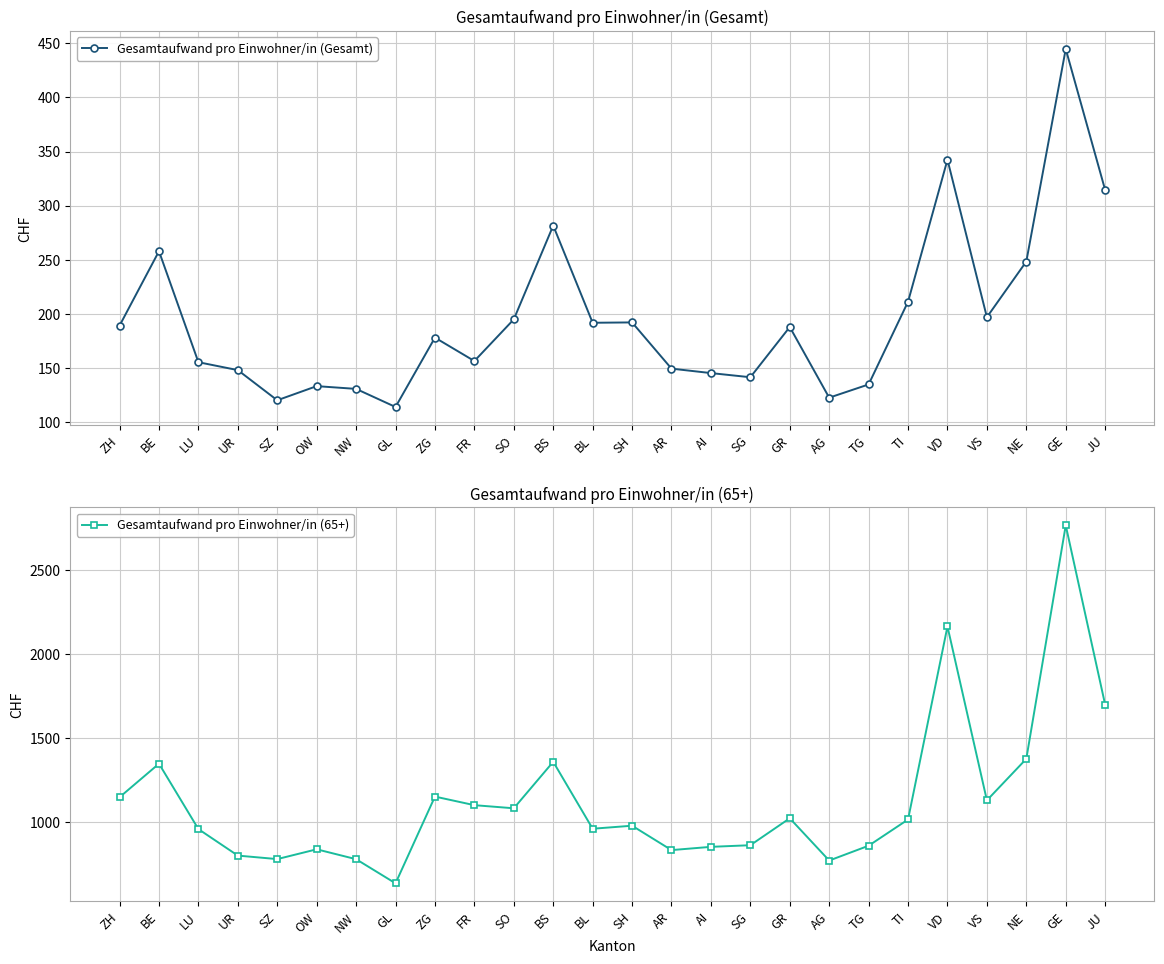

What is the difference between the maximum and minimum values in the Gesamtaufwand pro Einwohner/in (65+) series?

2130.0